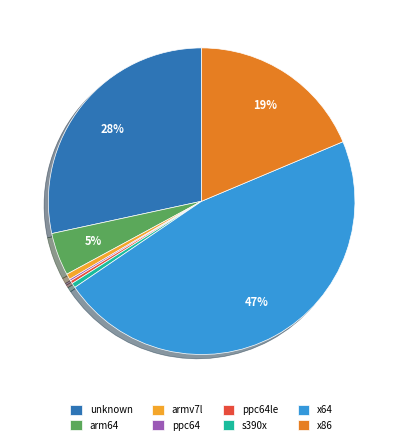

Is it true that x64 is 47% of the pie?

True